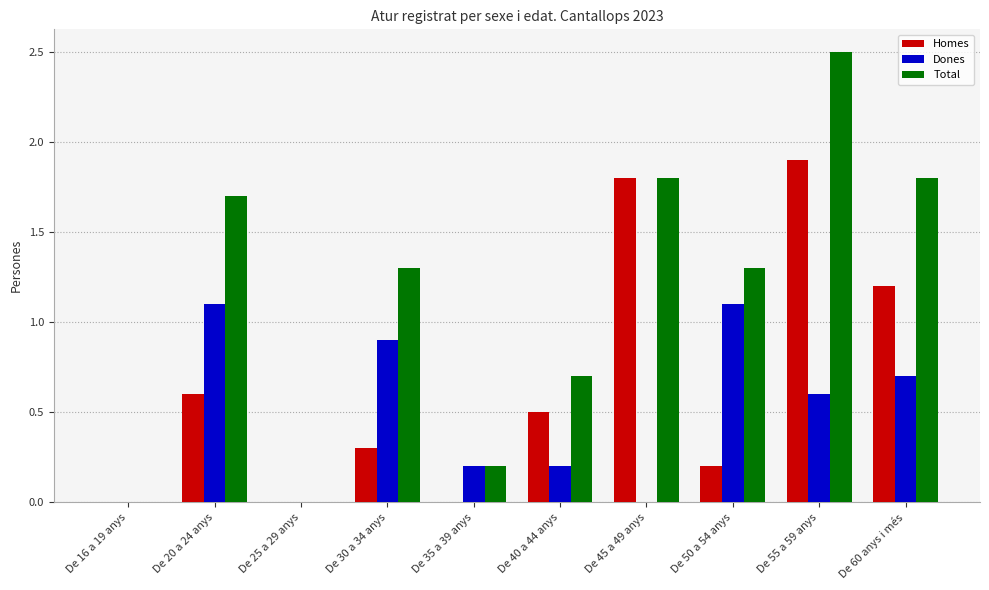

How many series are shown in this chart?

3